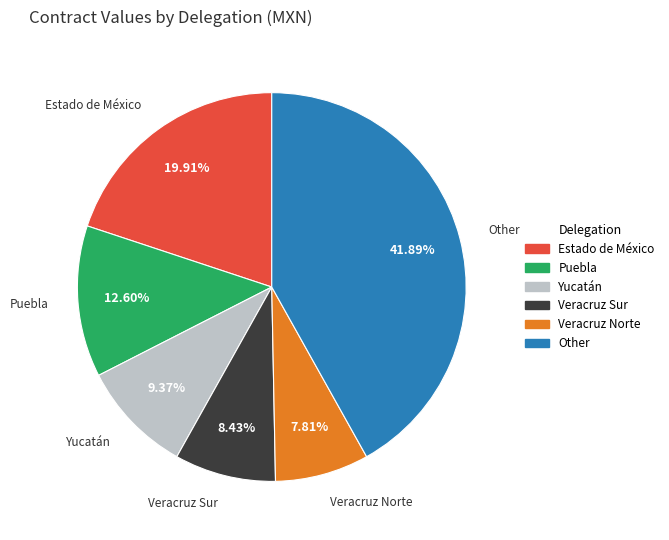

Does any single category account for the majority?

No